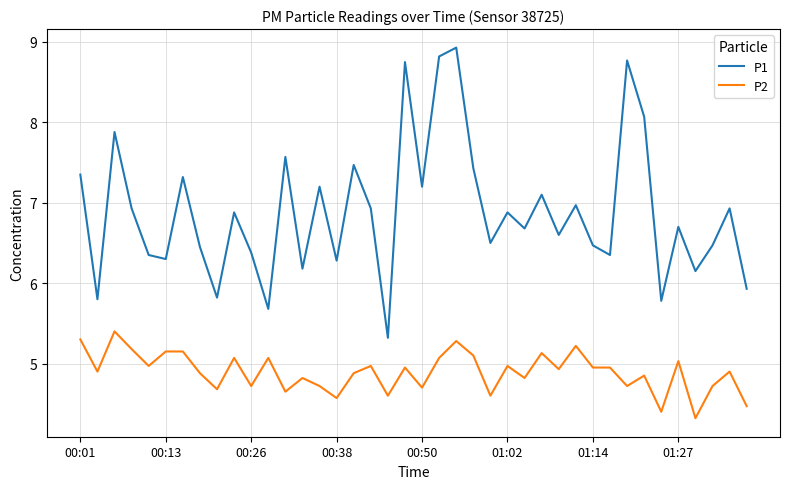

Rank the series by their maximum value, from lowest to highest.

P2, P1